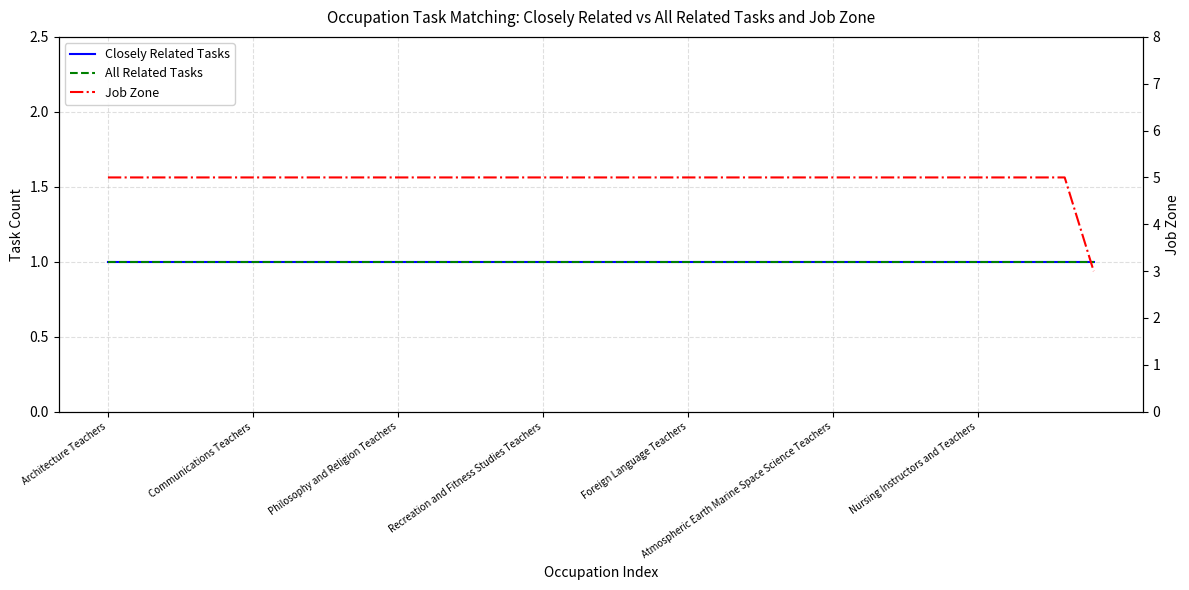

What are all the series names shown in the legend?

Closely Related Tasks, All Related Tasks, Job Zone